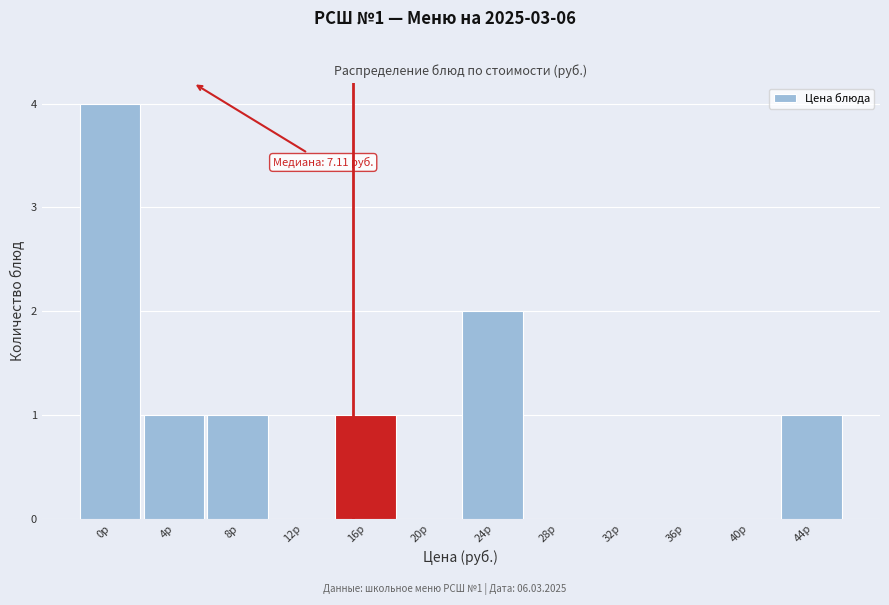

Reading left to right, what are all the values shown in this chart?

0р=4	4р=1	8р=1	12р=0	16р=1	20р=0	24р=2	28р=0	32р=0	36р=0	40р=0	44р=1